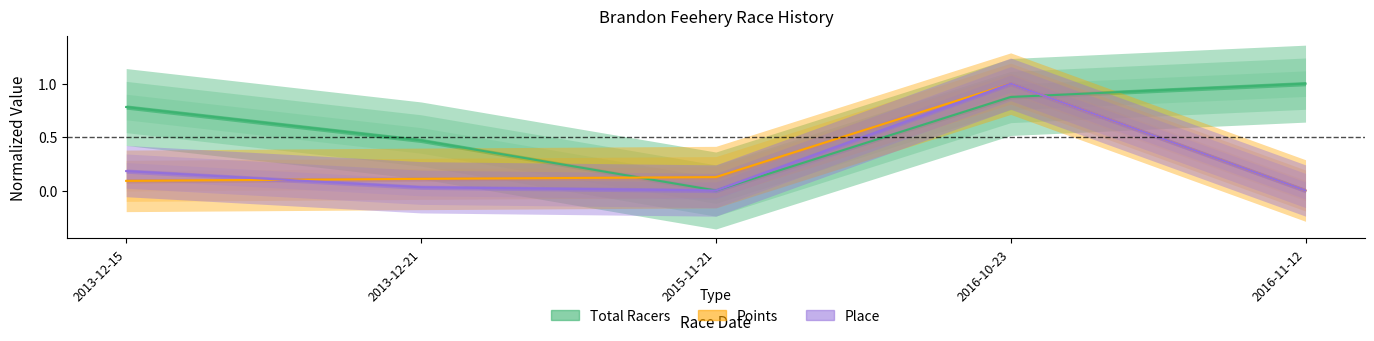

In Total Racers, how many points are lower than both neighbors (excluding endpoints)?

1